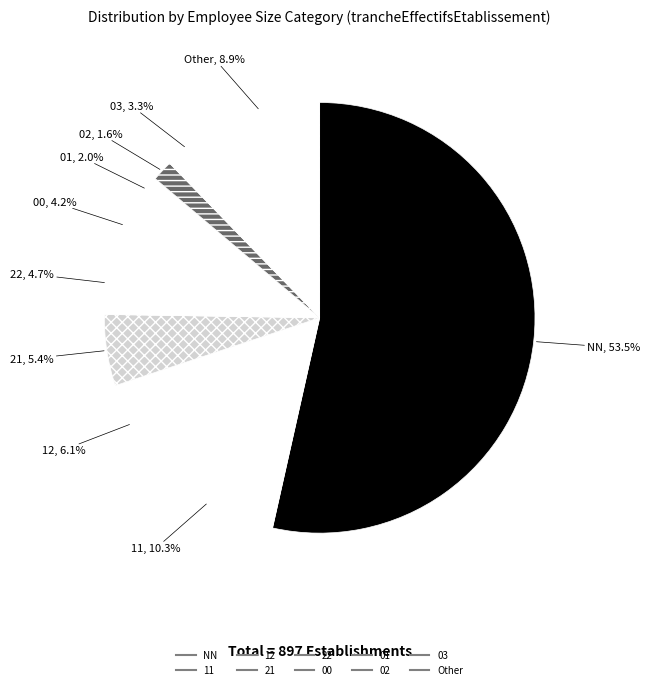

How many slices are in this pie chart?

10